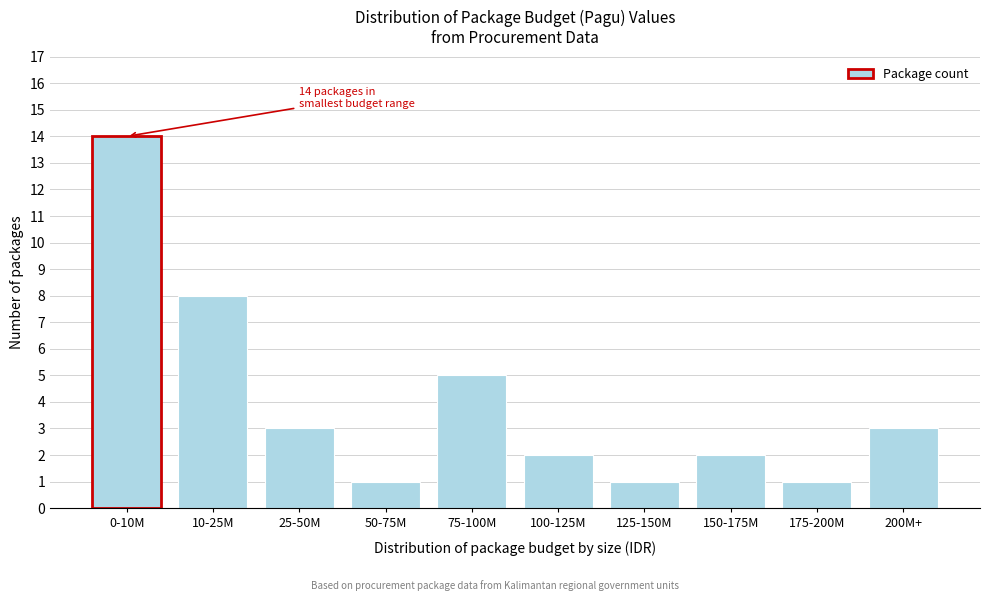

Reading left to right, extract all data points from this chart.

0-10M=14	10-25M=8	25-50M=3	50-75M=1	75-100M=5	100-125M=2	125-150M=1	150-175M=2	175-200M=1	200M+=3